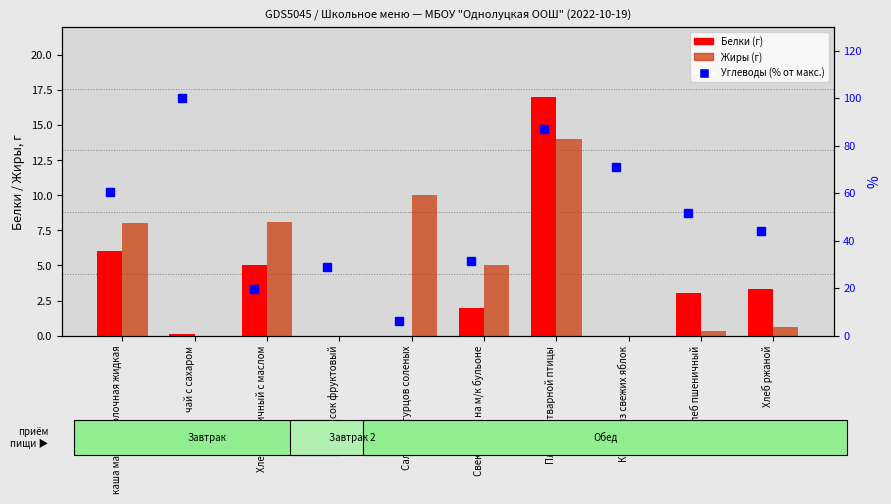

Which label corresponds to the smallest value in the chart?

сок фруктовый